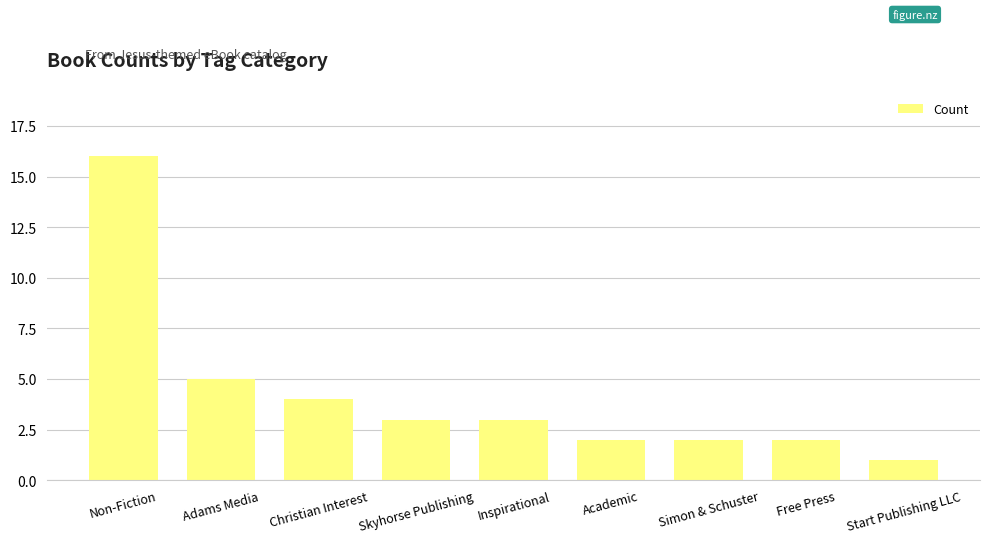

Does the chart contain any negative values?

No